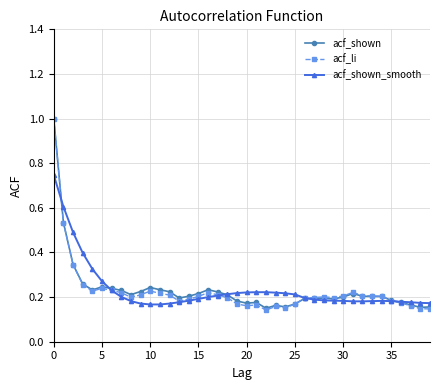

Does the chart display data point markers on the line(s)?

Yes